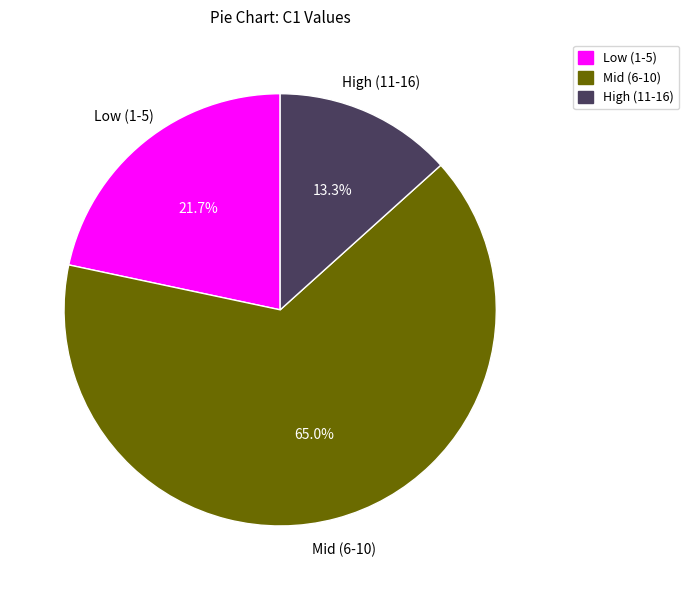

Approximately how many times larger is the value at Low (1-5) compared to Mid (6-10)?

0.3